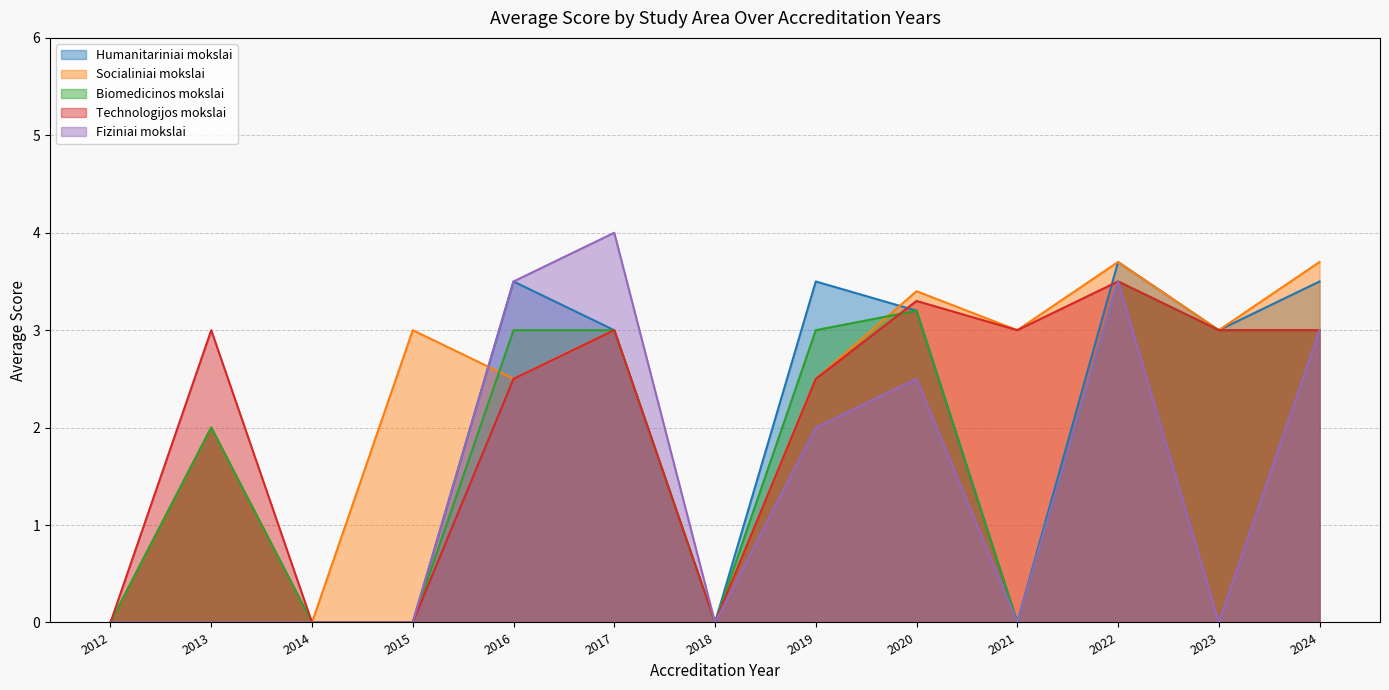

What is the spread (max minus min) of values at 2016?

1.0